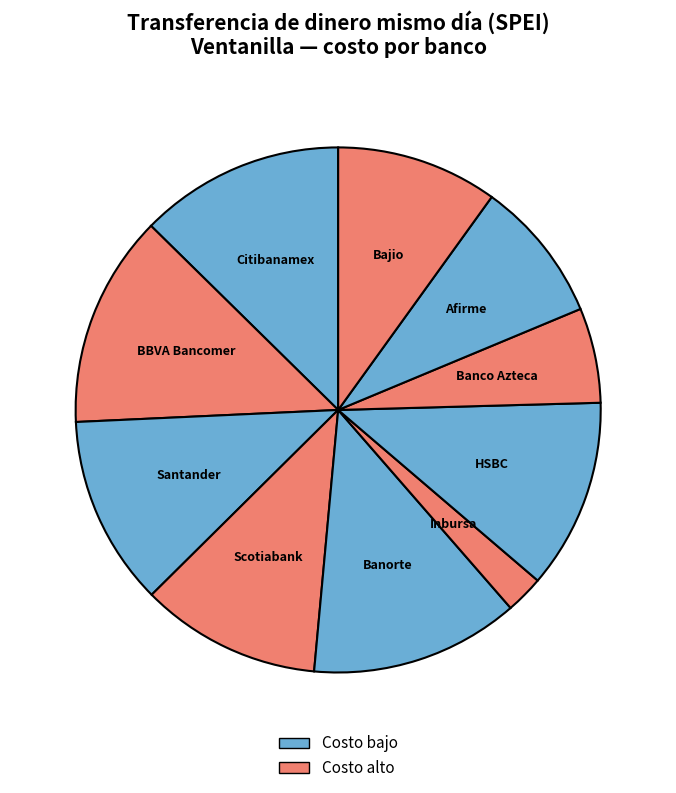

To the nearest percent, what is the difference between the largest and smallest slice percentages?

11%